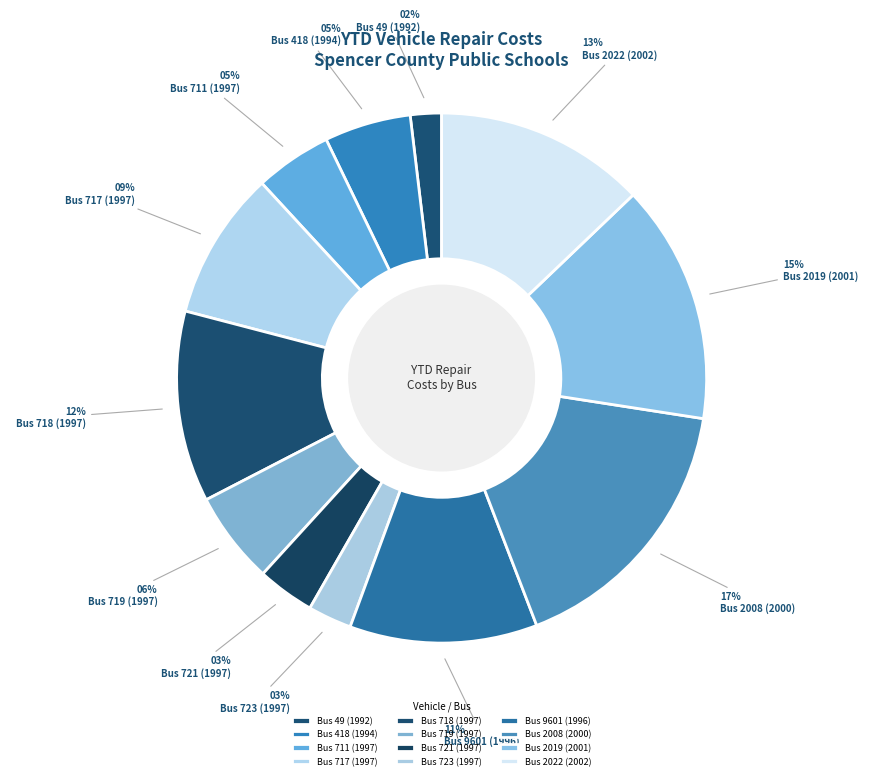

What is the total percentage of Bus 723 (1997) and Bus 719 (1997)?

8.3%